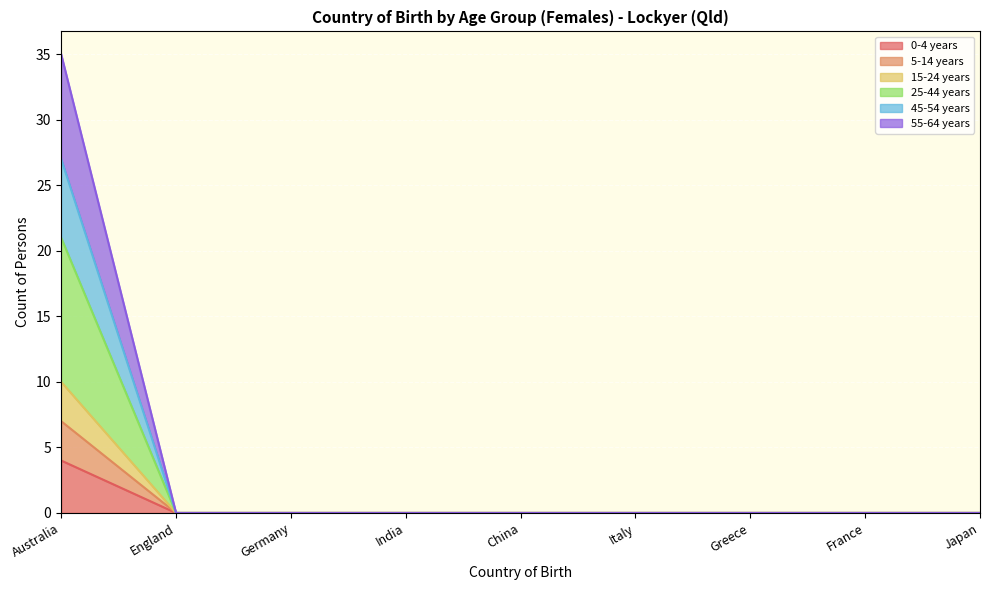

At how many categories does at least one series exceed 18?

1